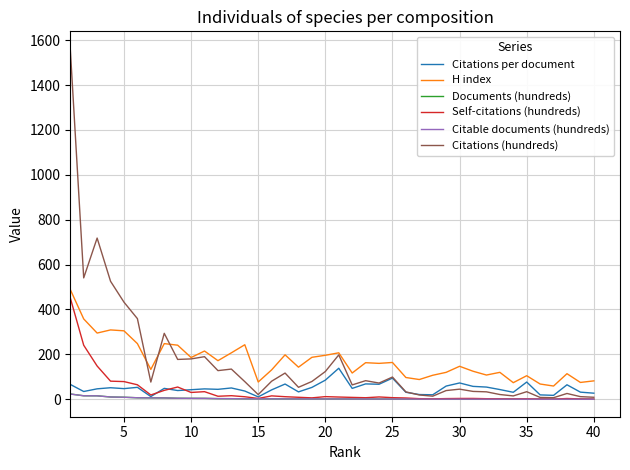

In Citations per document, how many points are higher than both neighbors (excluding endpoints)?

12